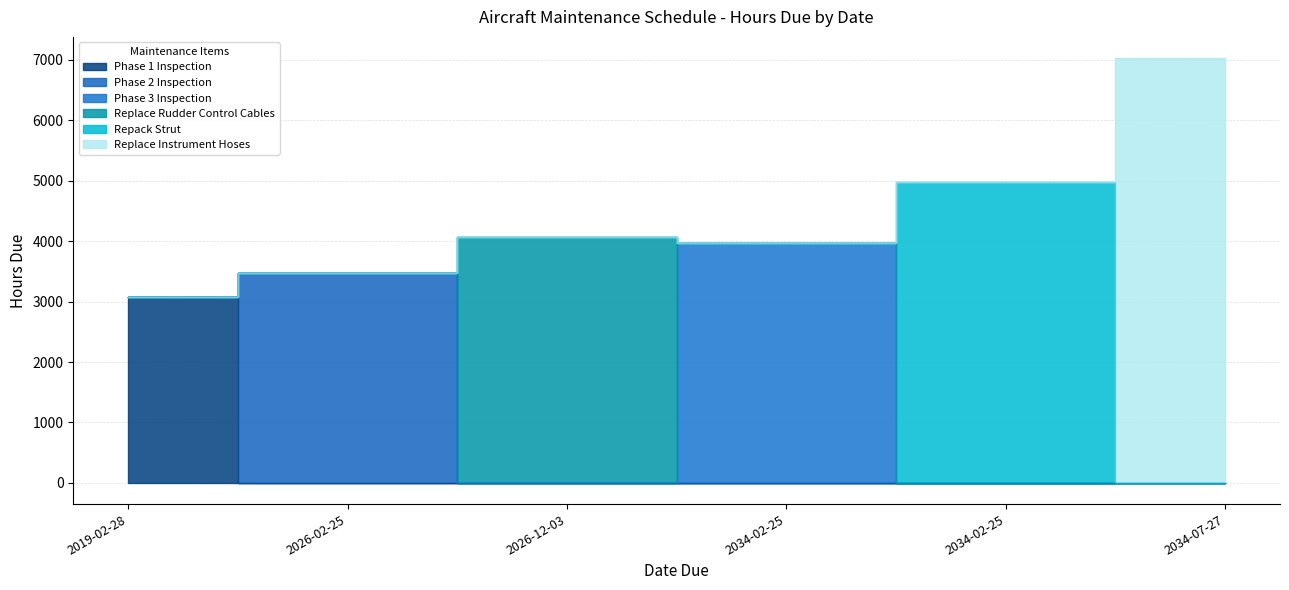

The Phase 3 Inspection series shows 1715.0 at 2034-02-25. True or false?

False